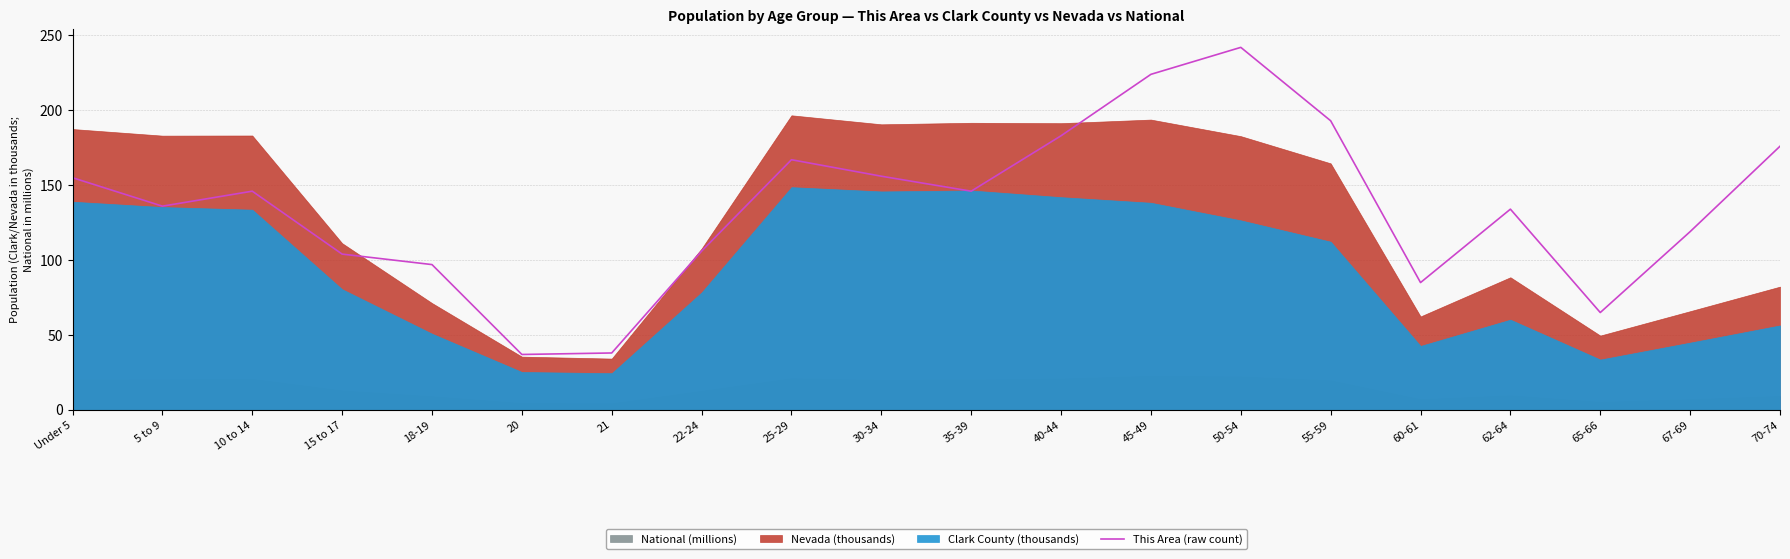

What is the value of the 10th point from the left?

156